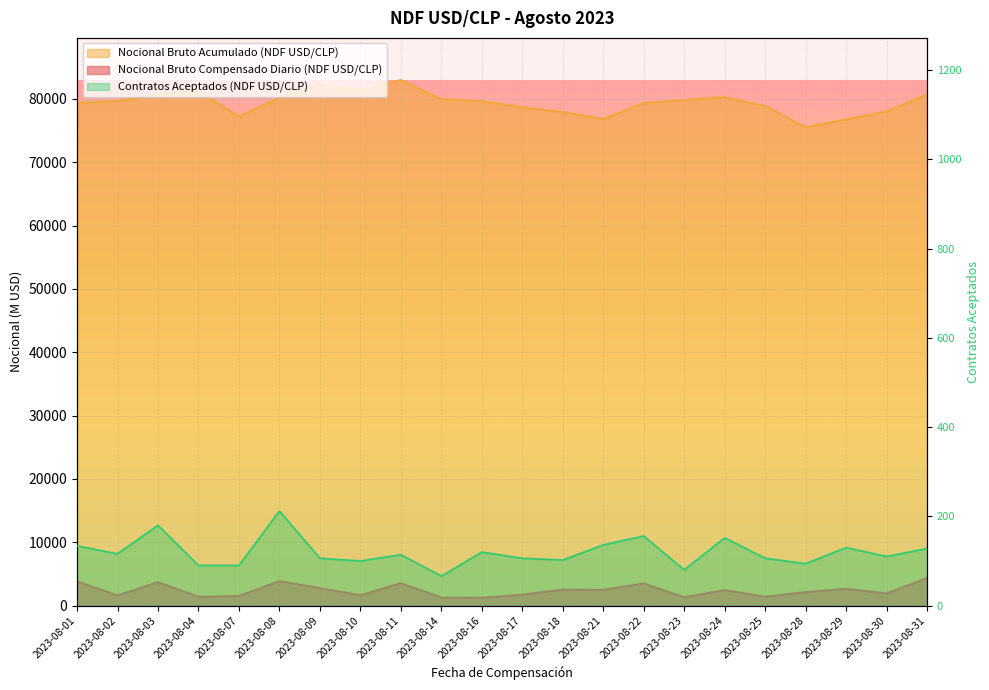

At which category does Contratos Aceptados (NDF USD/CLP) reach its first local valley?

2023-08-02